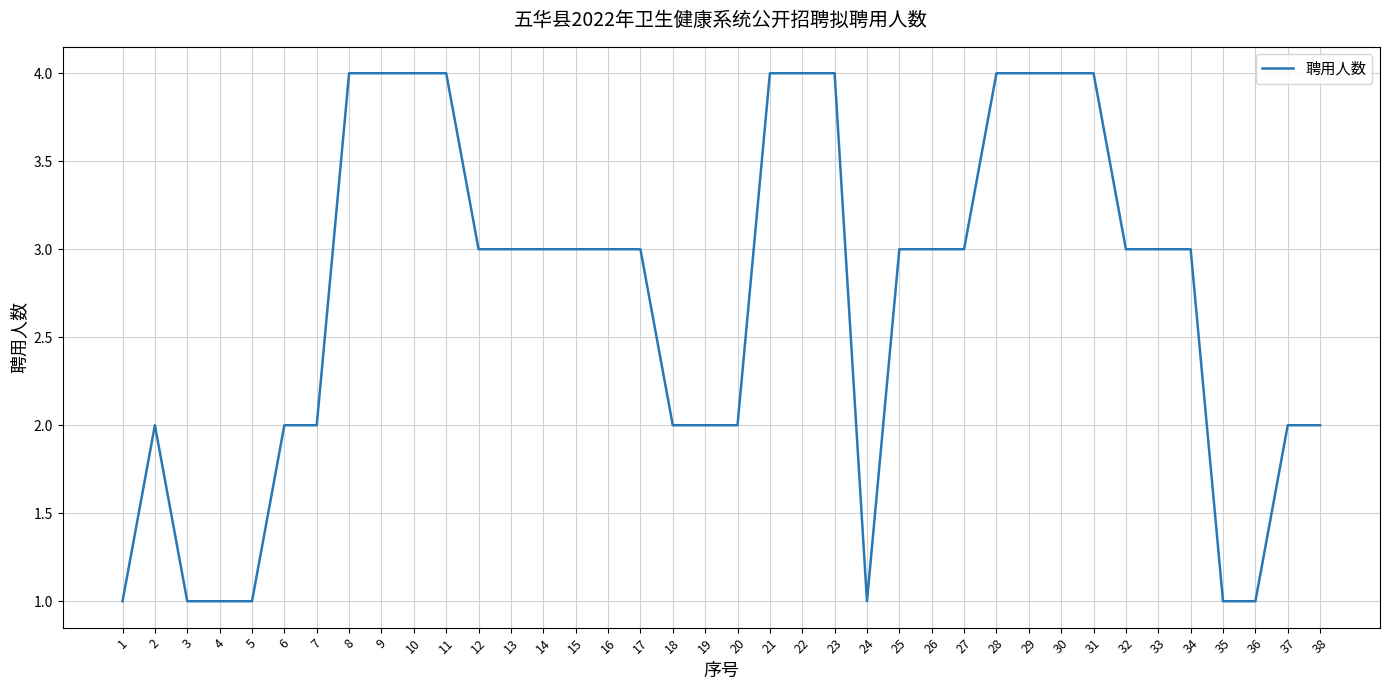

Reading right to left, transcribe all the data shown in this chart.

2	2	1	1	3	3	3	4	4	4	4	3	3	3	1	4	4	4	2	2	2	3	3	3	3	3	3	4	4	4	4	2	2	1	1	1	2	1